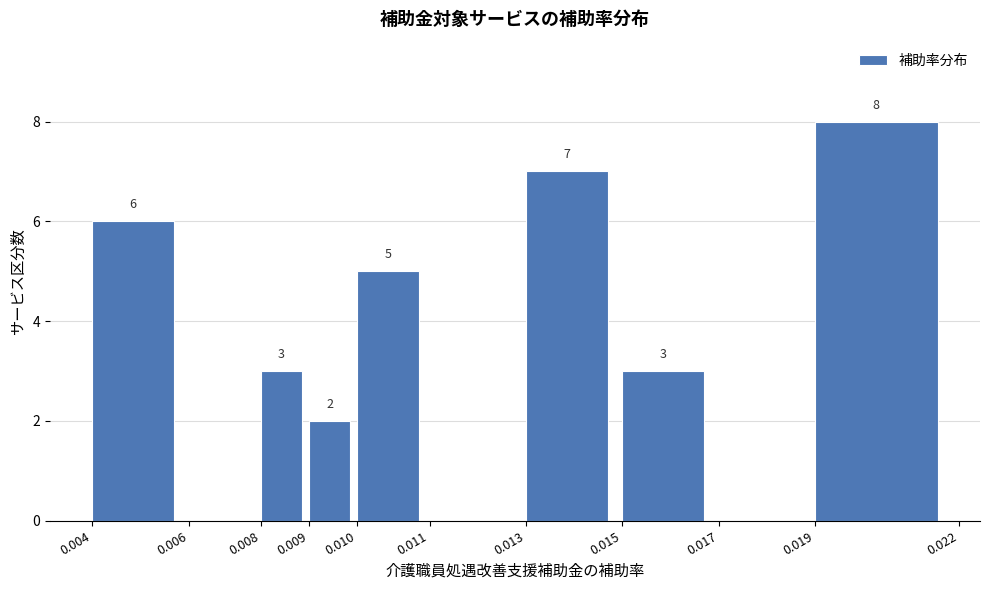

Reading right to left, what are all the values shown in this chart?

0.019=8	0.017=0	0.015=3	0.013=7	0.011=0	0.010=5	0.009=2	0.008=3	0.006=0	0.004=6